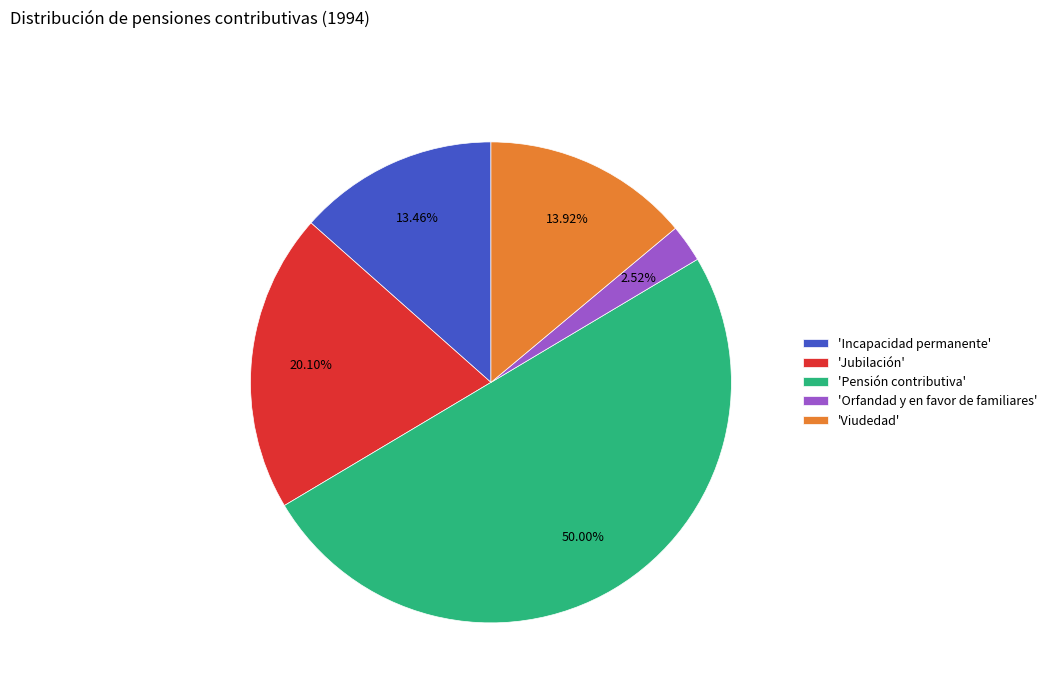

Count the number of slices in the pie.

5